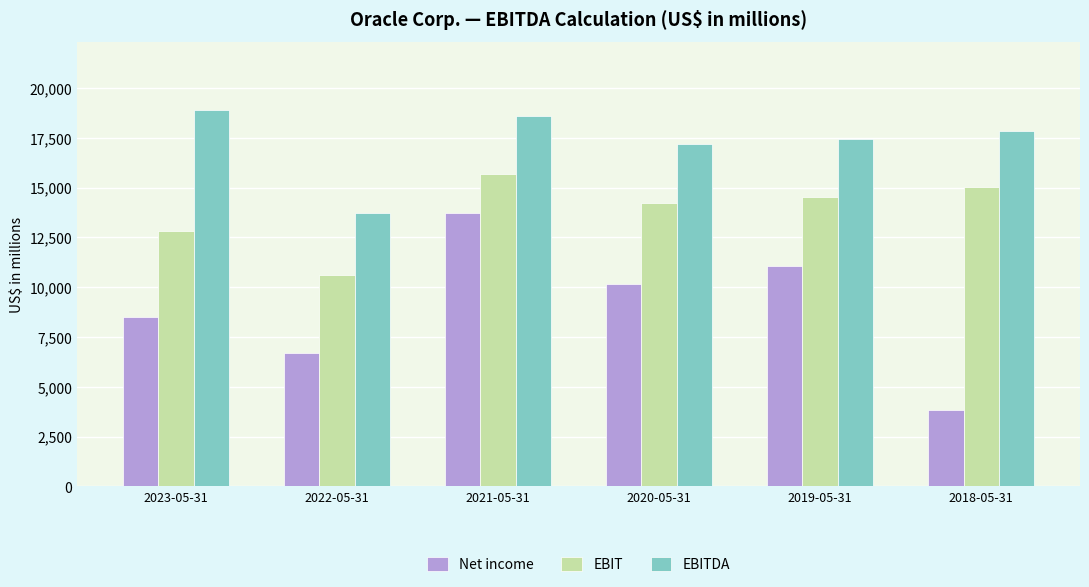

What position from the left is 2019-05-31?

5